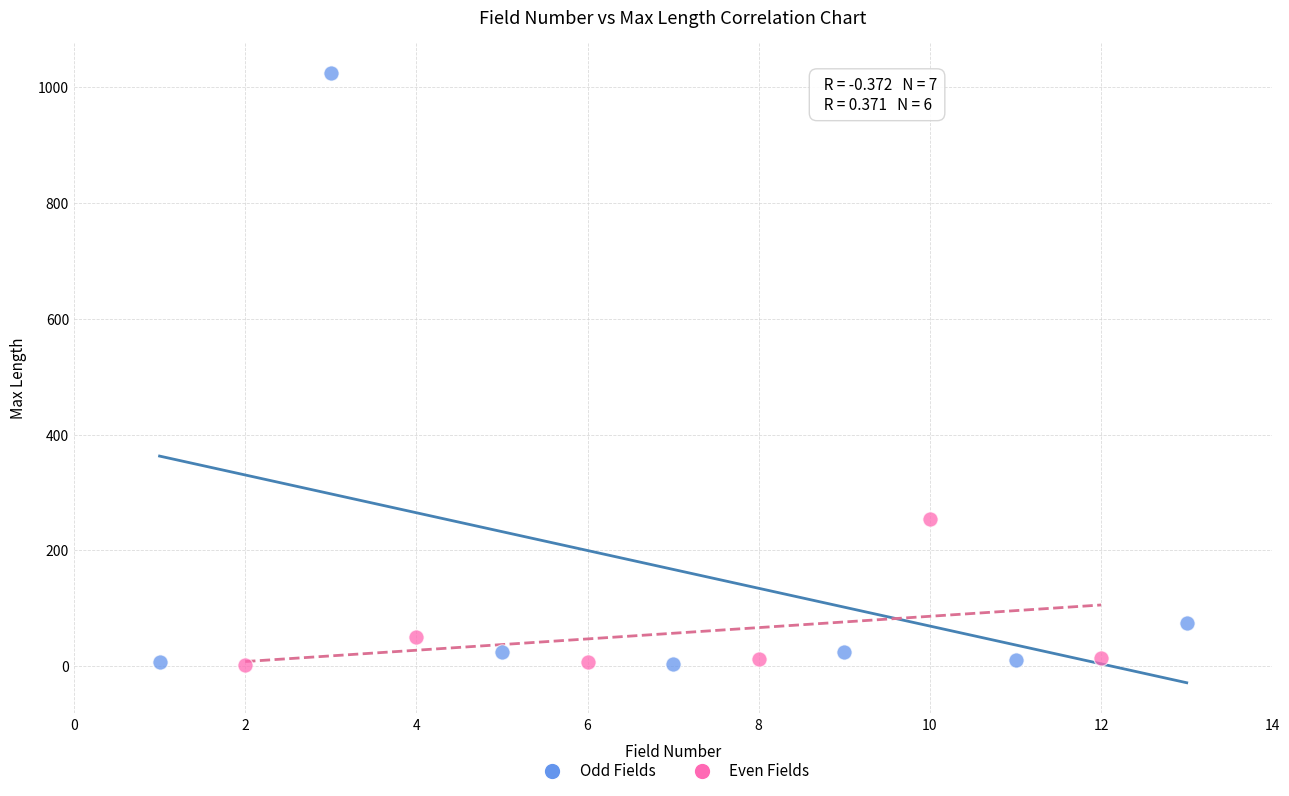

Which series contains the highest Y value?

Odd Fields